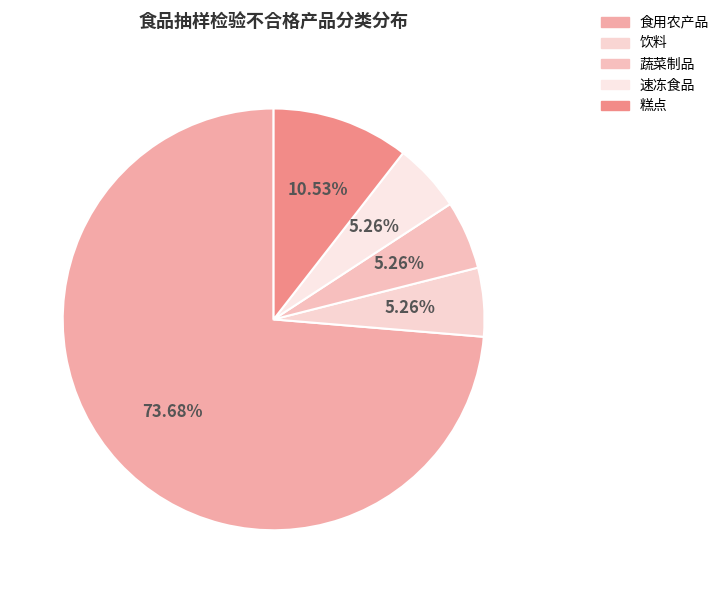

Which category accounts for the majority?

食用农产品